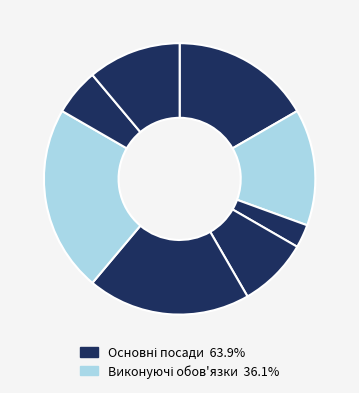

How many segments does this pie chart have?

8